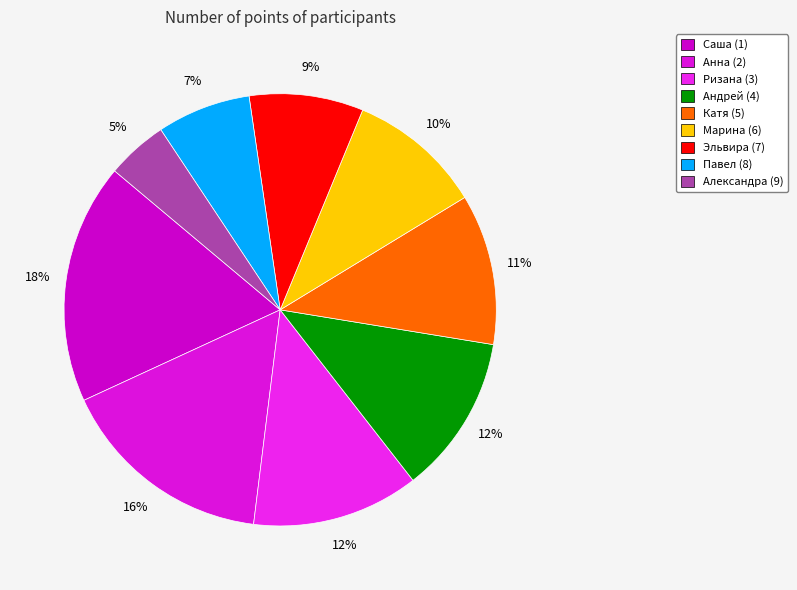

Which category has the smallest portion of the pie?

Александра (9)